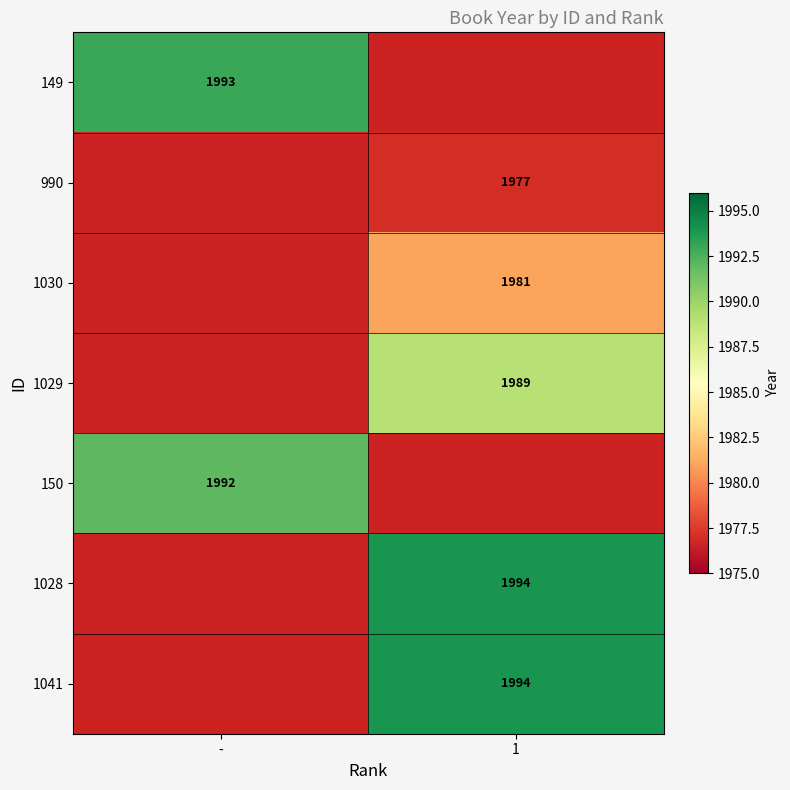

The value of 990 at 1 is 1977. True or false?

True